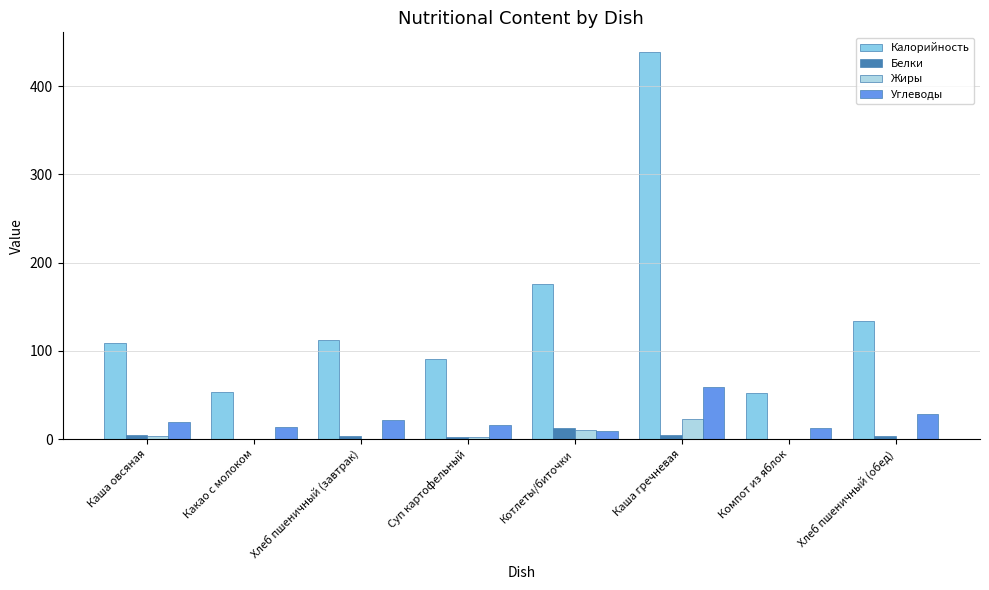

How many categories are shown in the chart?

8